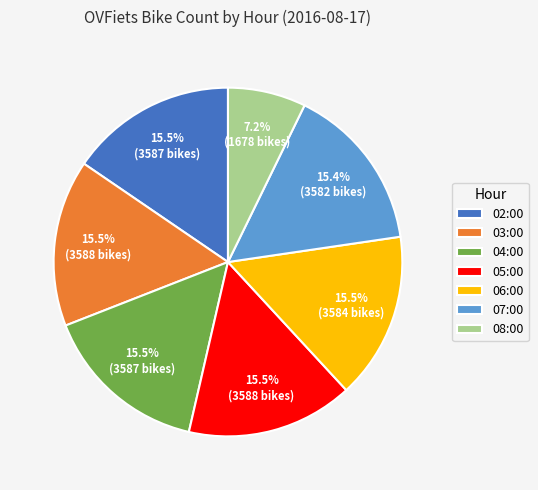

To the nearest percent, what is the average slice percentage?

14%